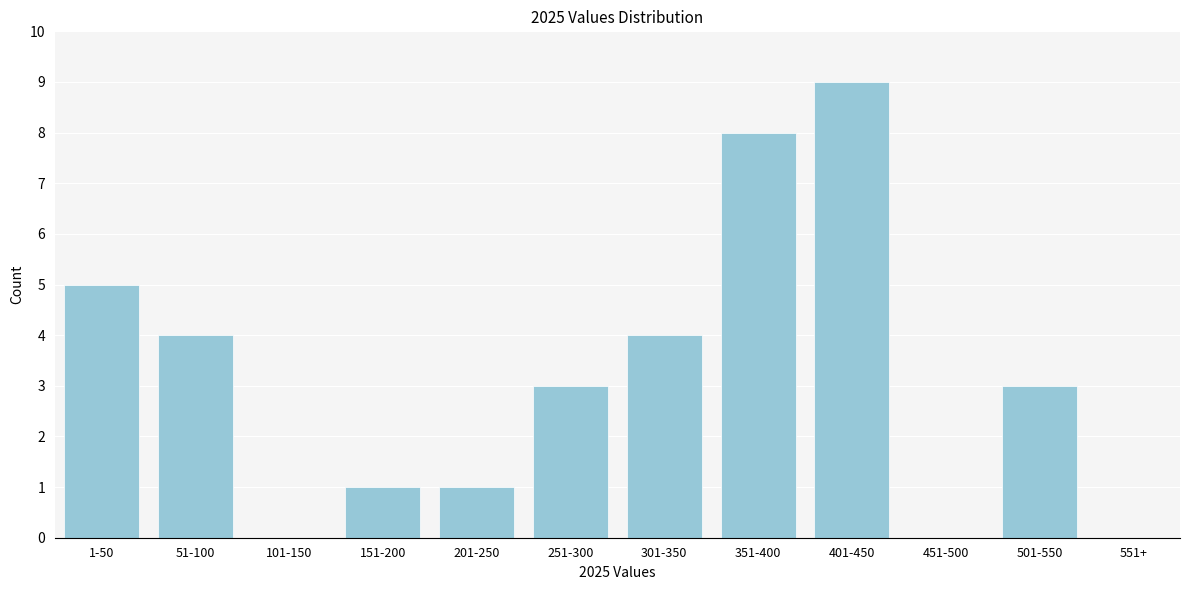

Reading left to right, transcribe all the data shown in this chart.

1-50=5	51-100=4	101-150=0	151-200=1	201-250=1	251-300=3	301-350=4	351-400=8	401-450=9	451-500=0	501-550=3	551+=0